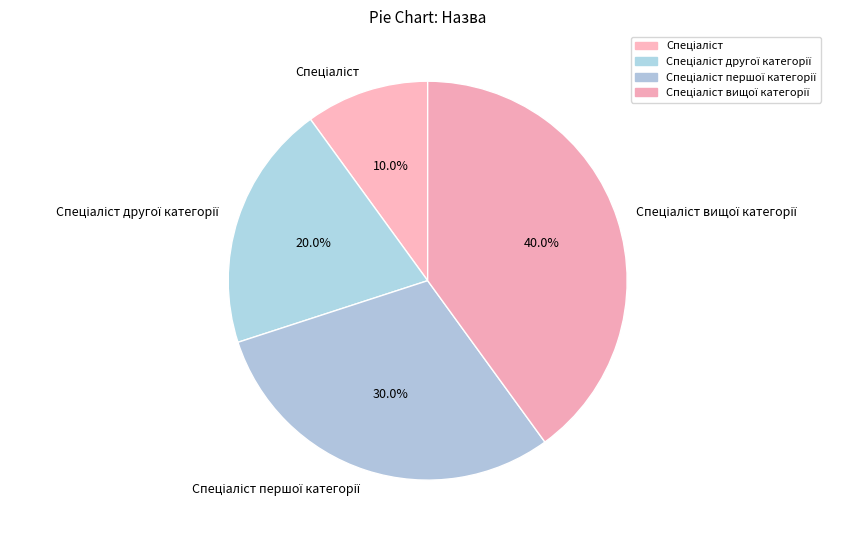

To the nearest percent, what is the difference between the largest and smallest slice percentages?

30%